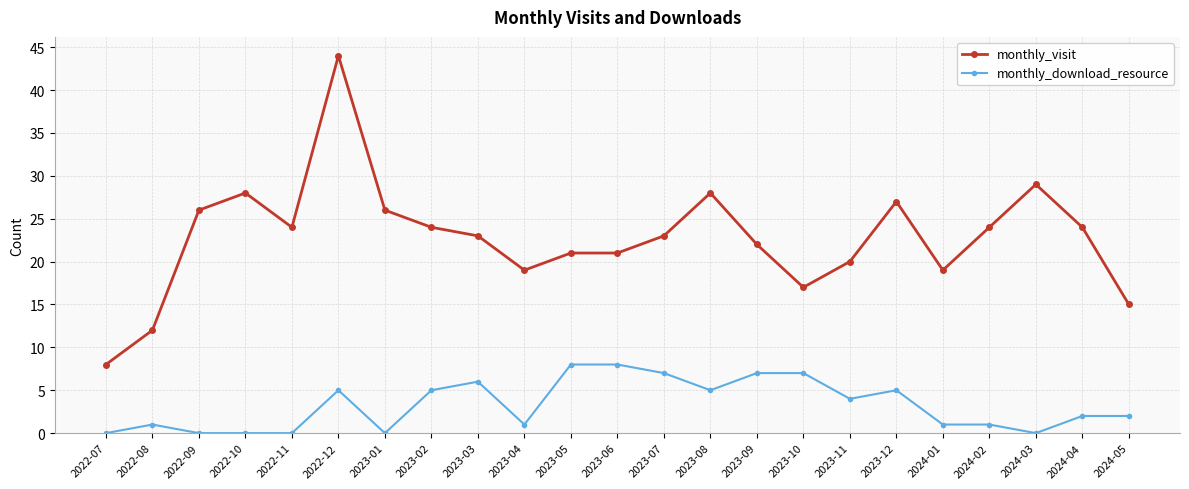

What is the difference between the highest and lowest values at 2024-05?

13